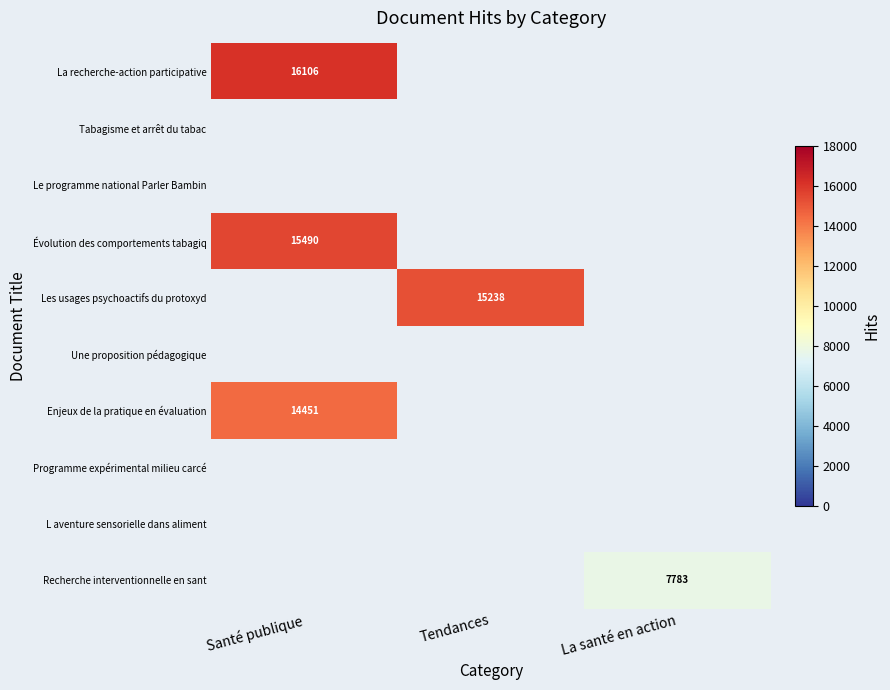

True or false: Les usages psychoactifs du protoxyd has a value of 10472 at Tendances.

False